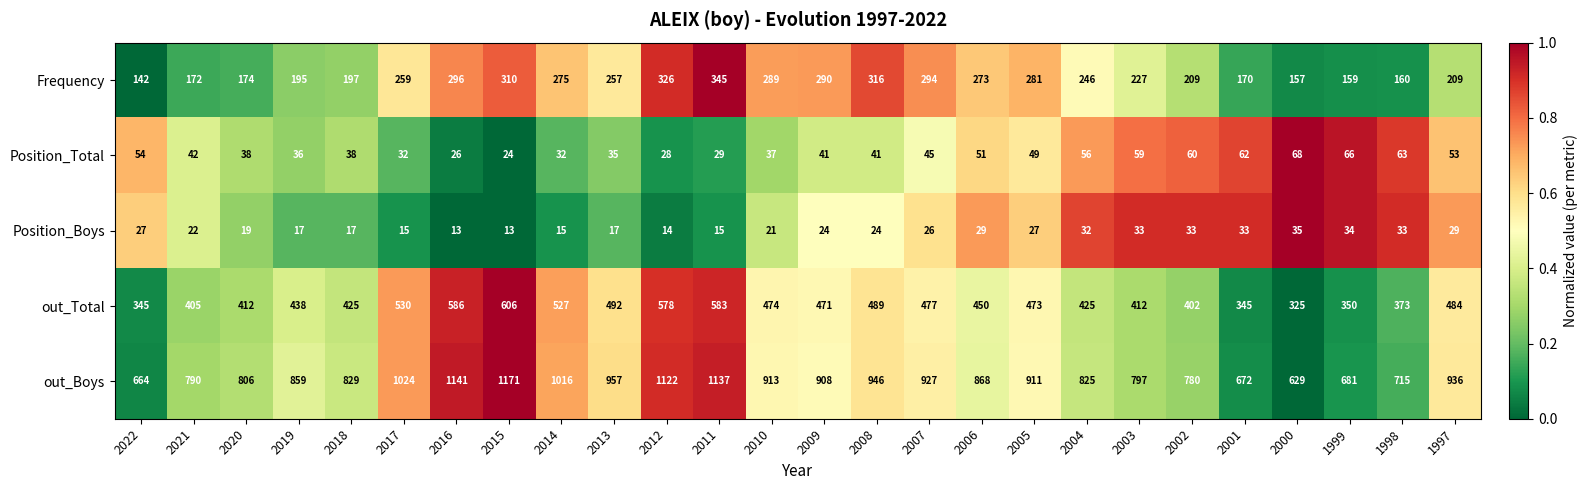

Where does the Position_Boys series first go above 24?

2022